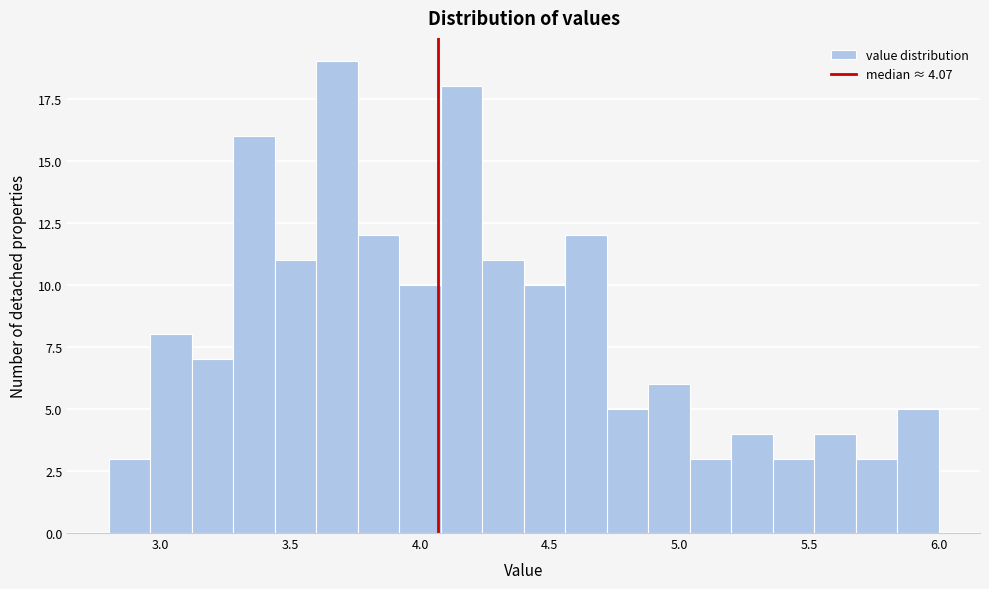

Read against the x-axis, roughly where is the centre of the tallest bar?

3.70